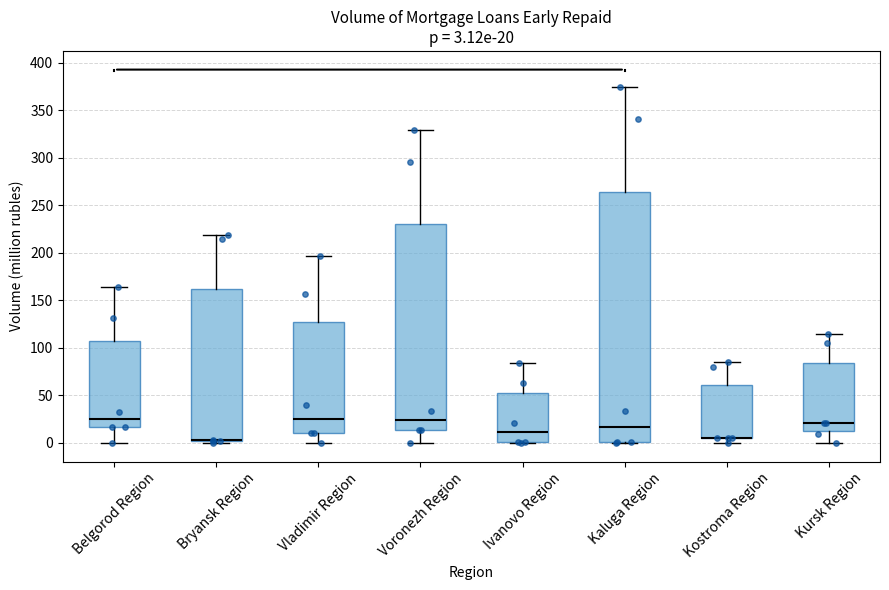

Which box is the tallest, from its lower edge to its upper edge?

Kaluga Region